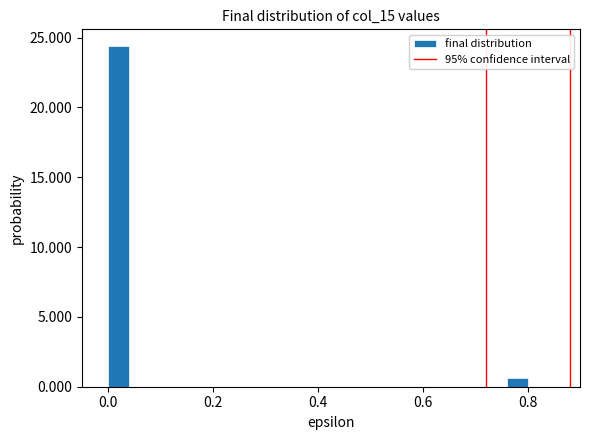

Read against the x-axis, roughly where is the centre of the tallest bar?

0.02